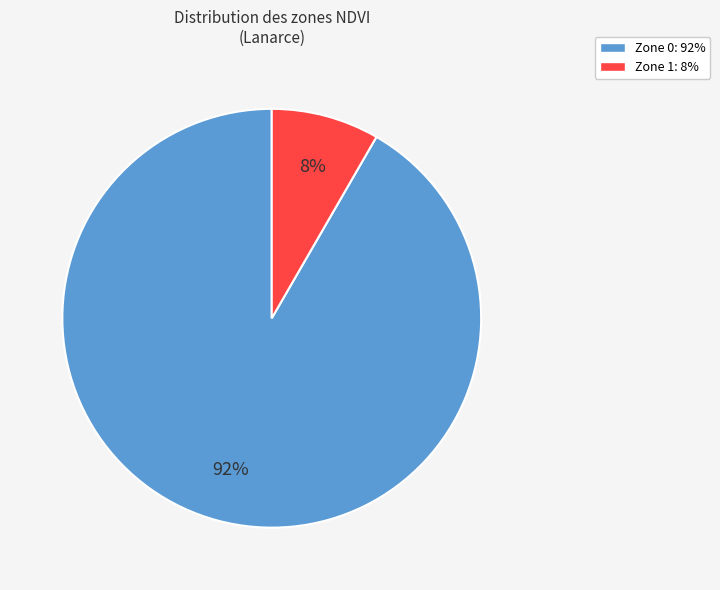

Approximately how many times larger is the value at Zone 1 compared to Zone 0?

0.1